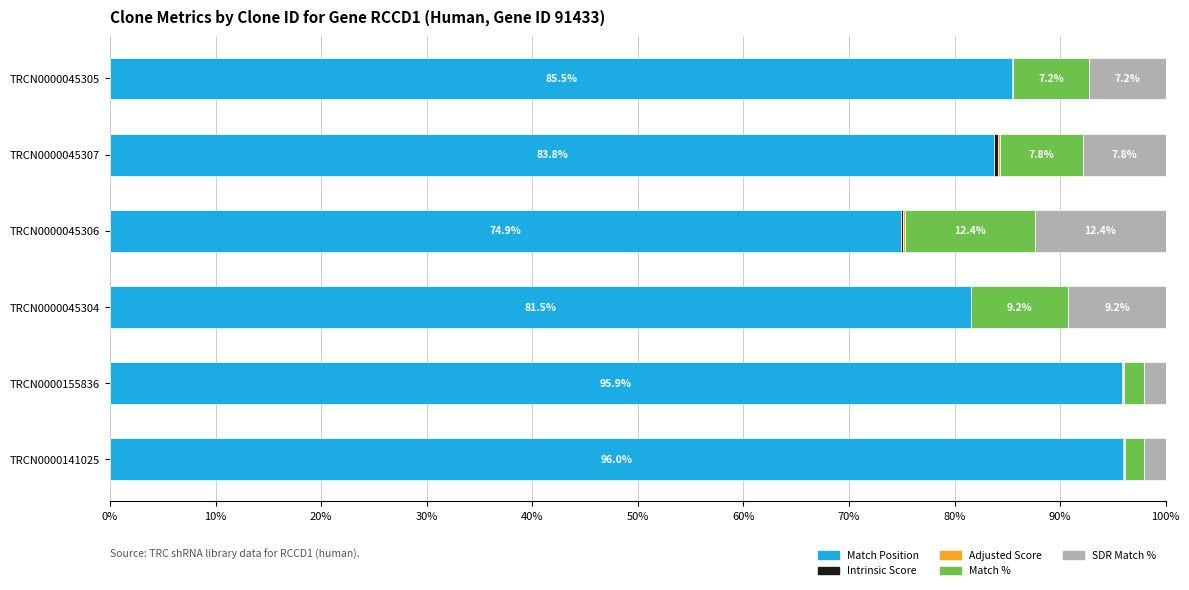

True or false: Match Position has a value of 74.9 at TRCN0000045306.

True